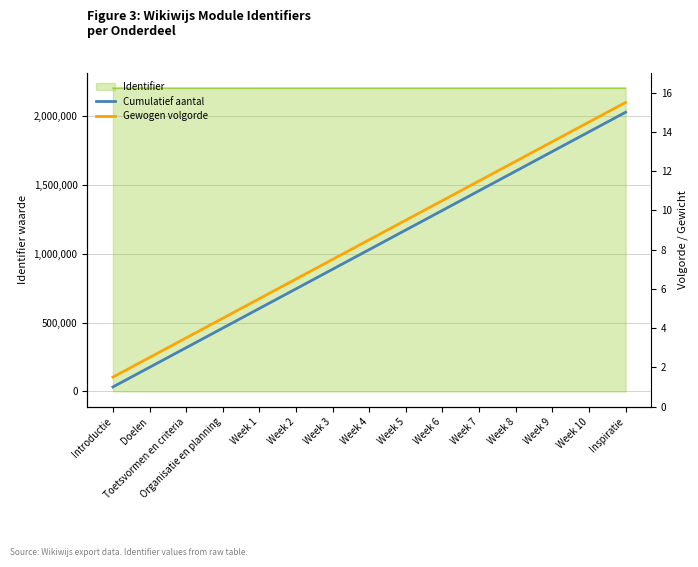

True or false: Gewogen volgorde has more than 1 points higher than both neighbors.

False